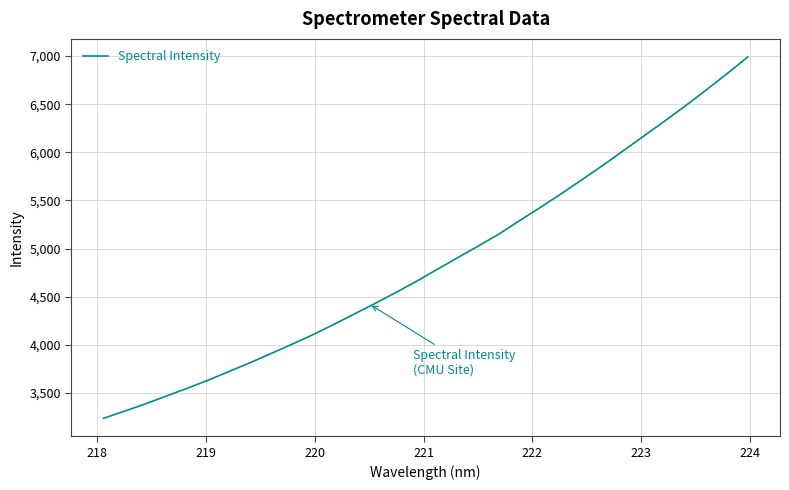

What is the difference between the maximum and minimum values?

3753.4